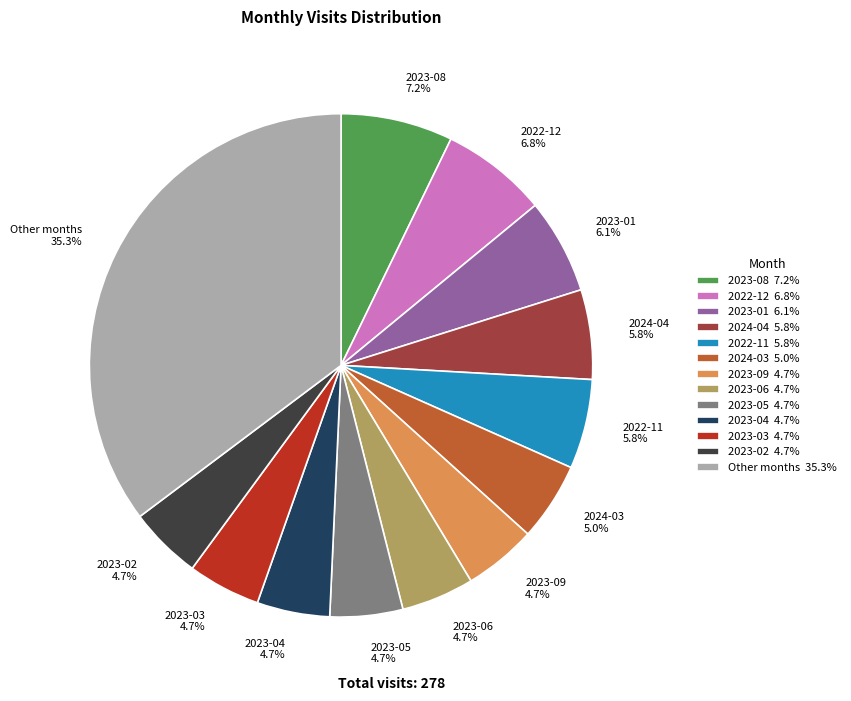

Combined, do Other months 35.3% and 2024-03 5.0% account for over 50%?

No